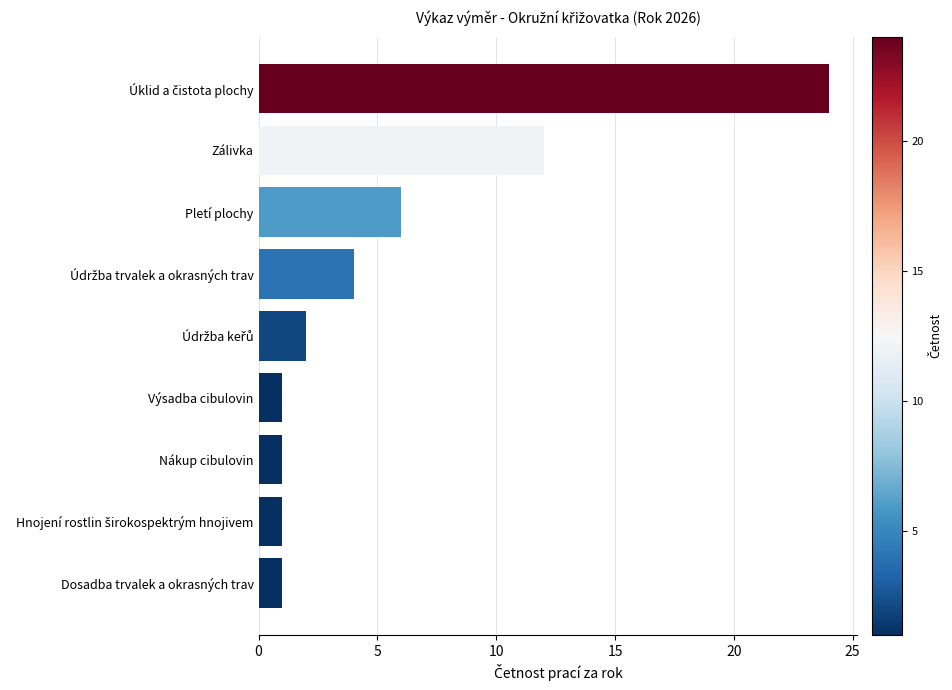

What is the maximum value shown in the chart?

24